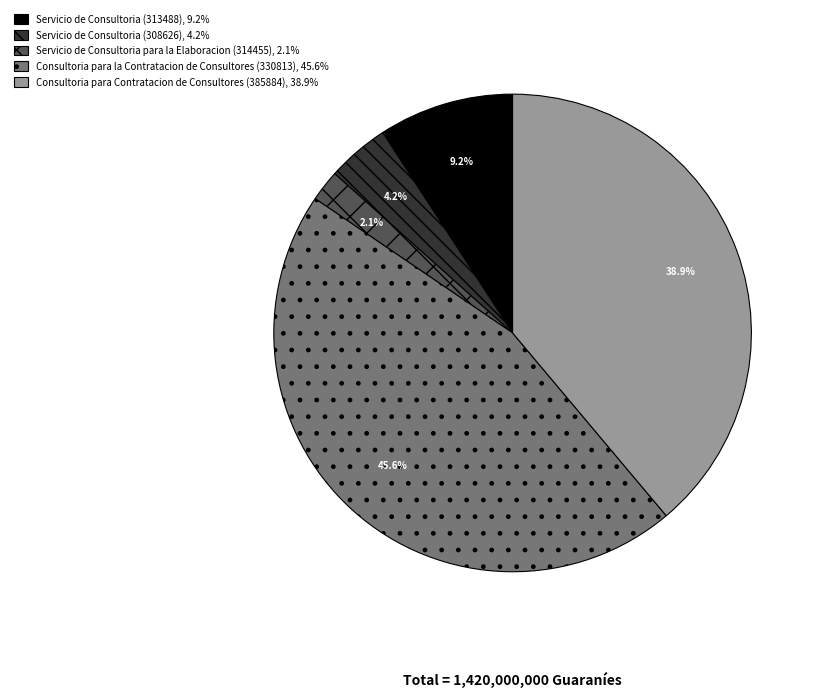

How many slices are in this pie chart?

5